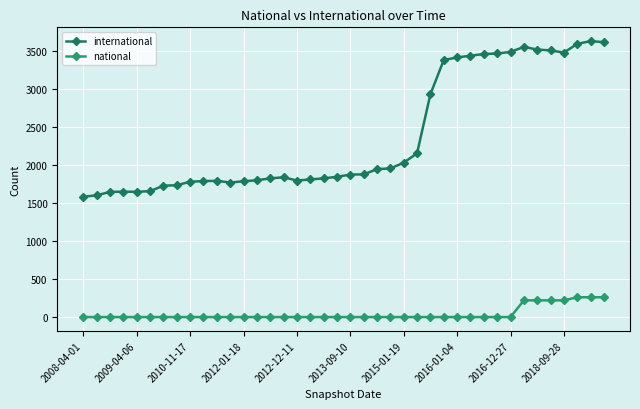

What is the difference between the second highest and second lowest values in the international series?

2018